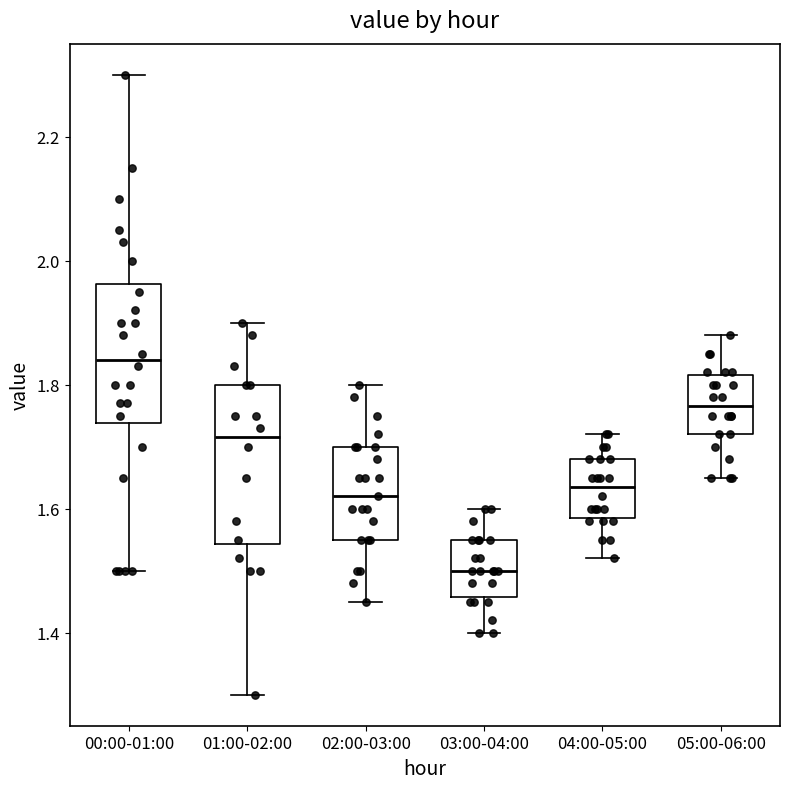

Which box is the tallest, from its lower edge to its upper edge?

01:00-02:00